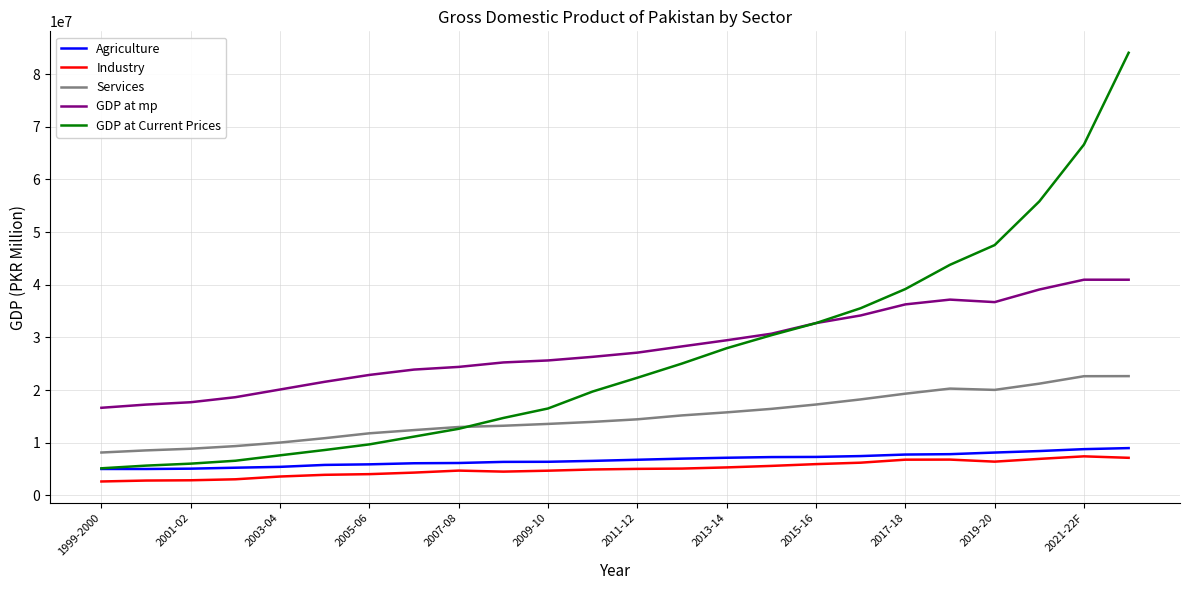

What is the smallest value displayed?

2644188.5